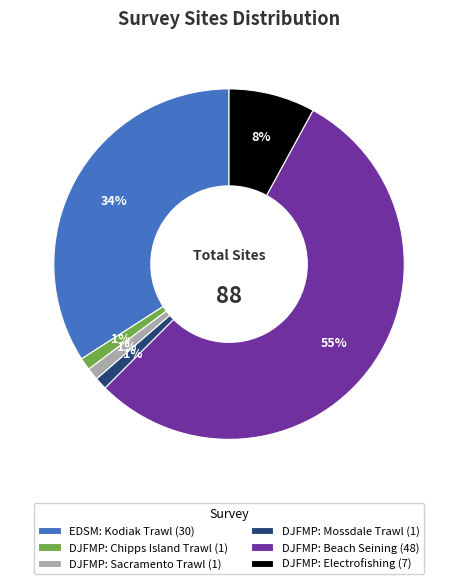

To the nearest percent, what portion does DJFMP: Mossdale Trawl represent?

1%